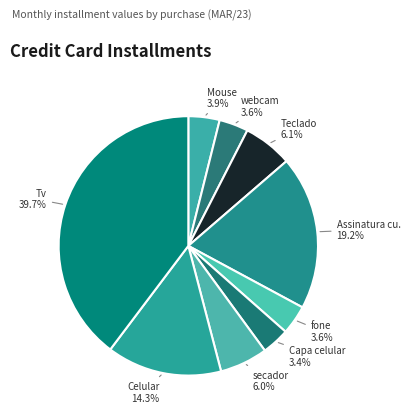

Count the number of slices in the pie.

9